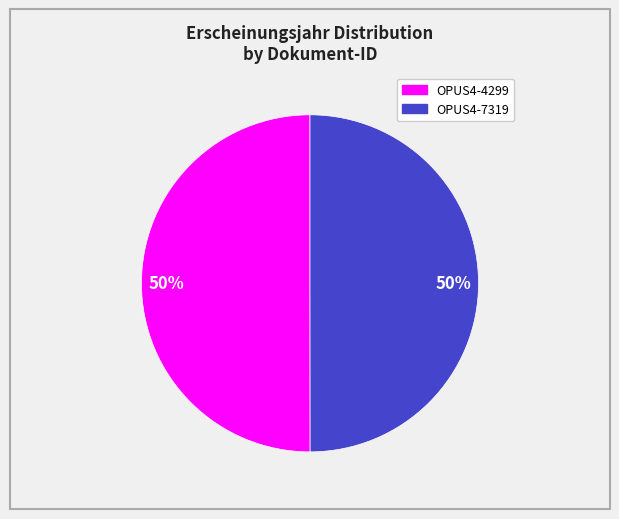

To the nearest percent, what is the combined percentage of OPUS4-4299 and OPUS4-7319?

100%